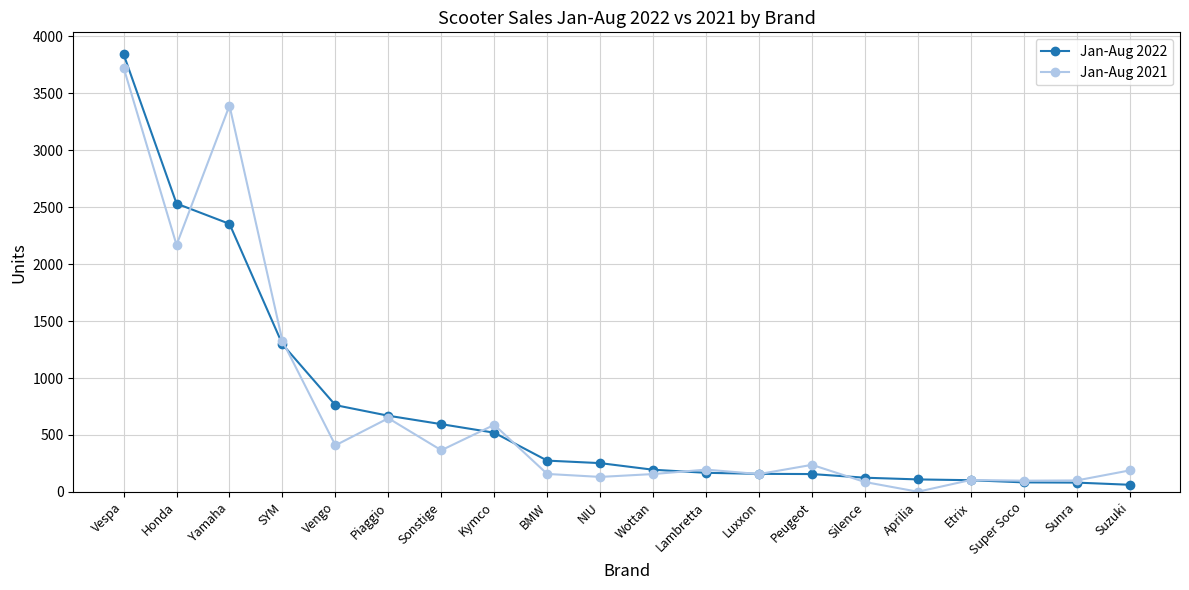

Is it true that Jan-Aug 2021 equals 105 at Etrix?

True